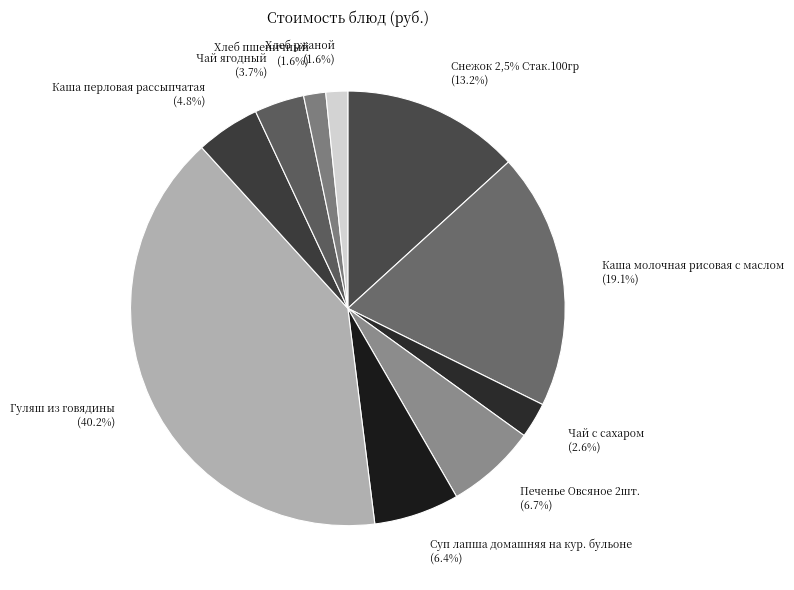

The Чай ягодный slice represents 4% of the pie. True or false?

True